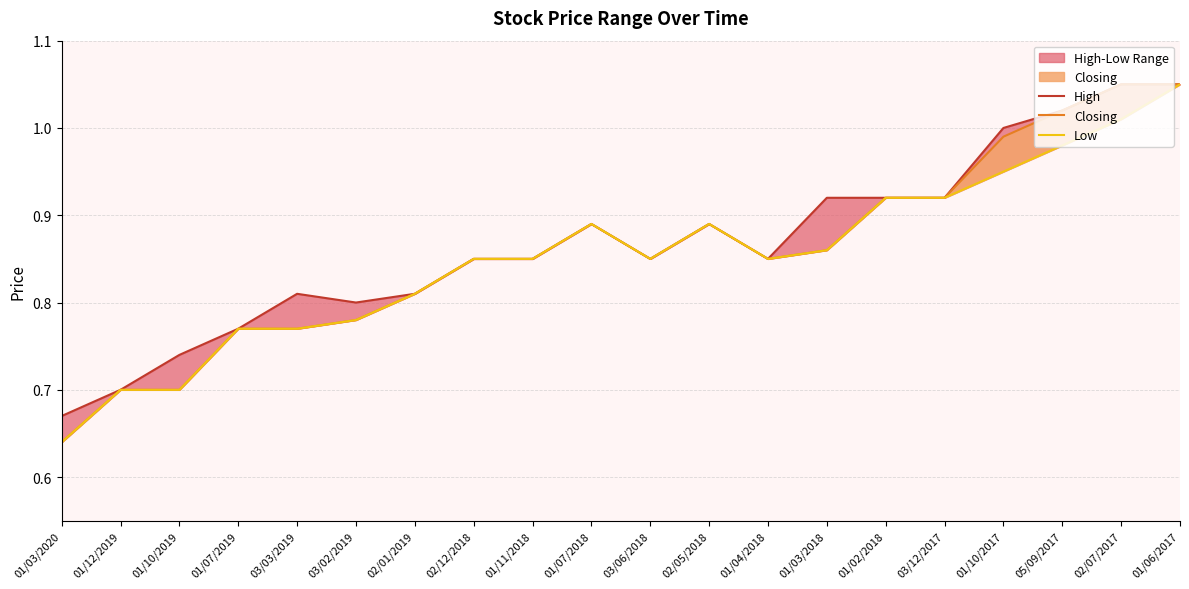

List the series in order of their peak value, highest first.

High, Closing, Low